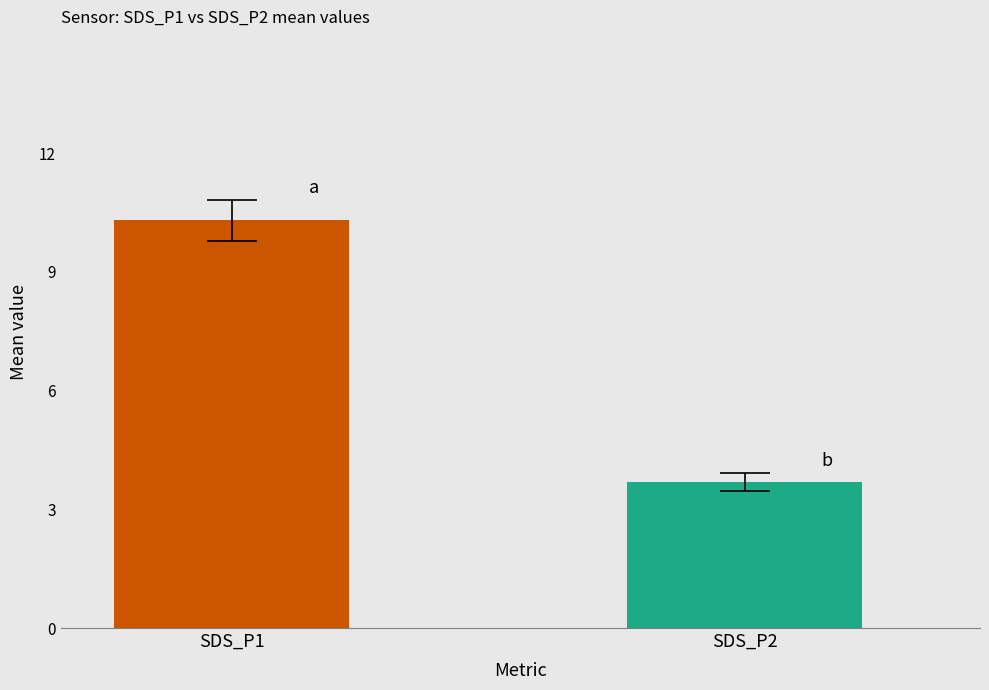

What is the smallest value displayed?

3.7